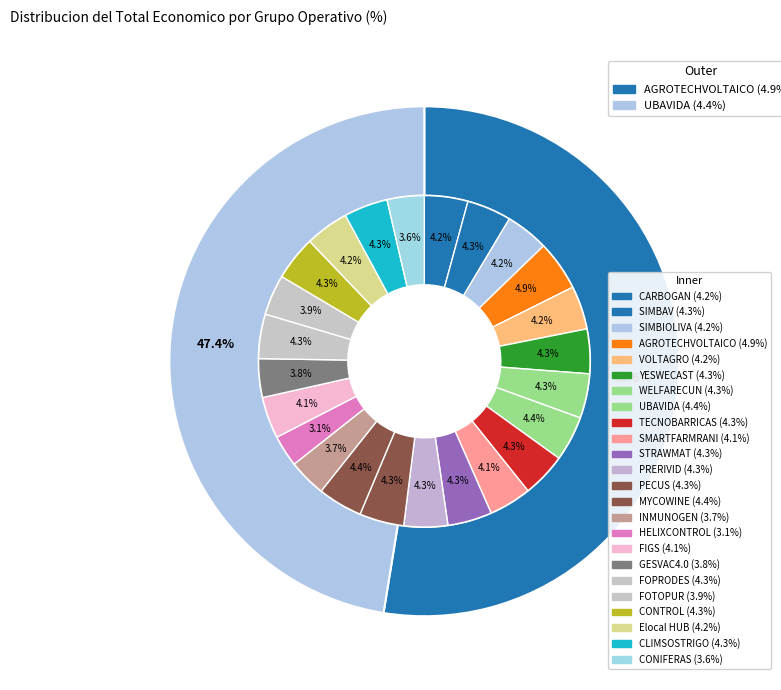

Which slice is the largest?

AGROTECHVOLTAICO